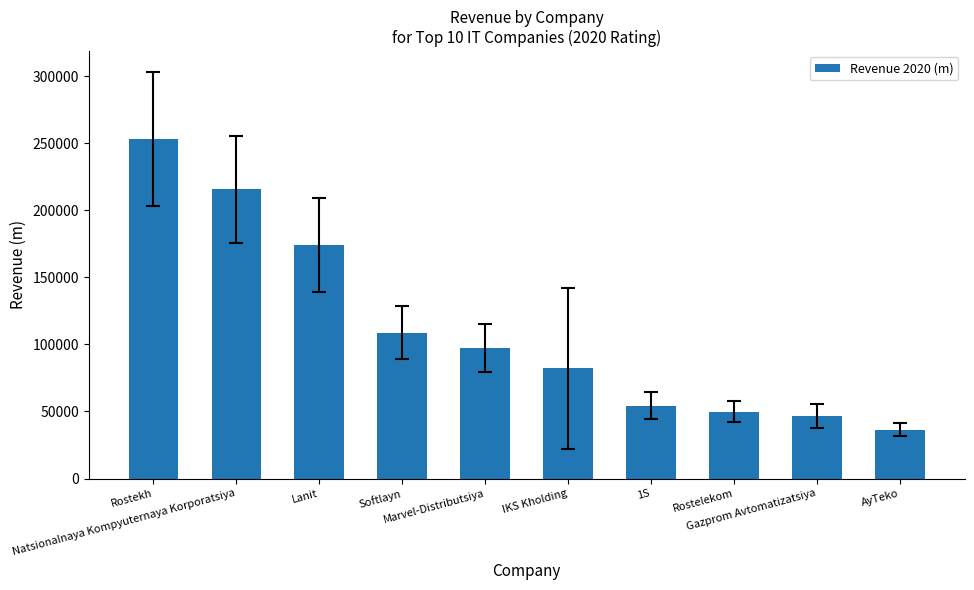

What is the label of the 5th bar from the right?

IKS Kholding